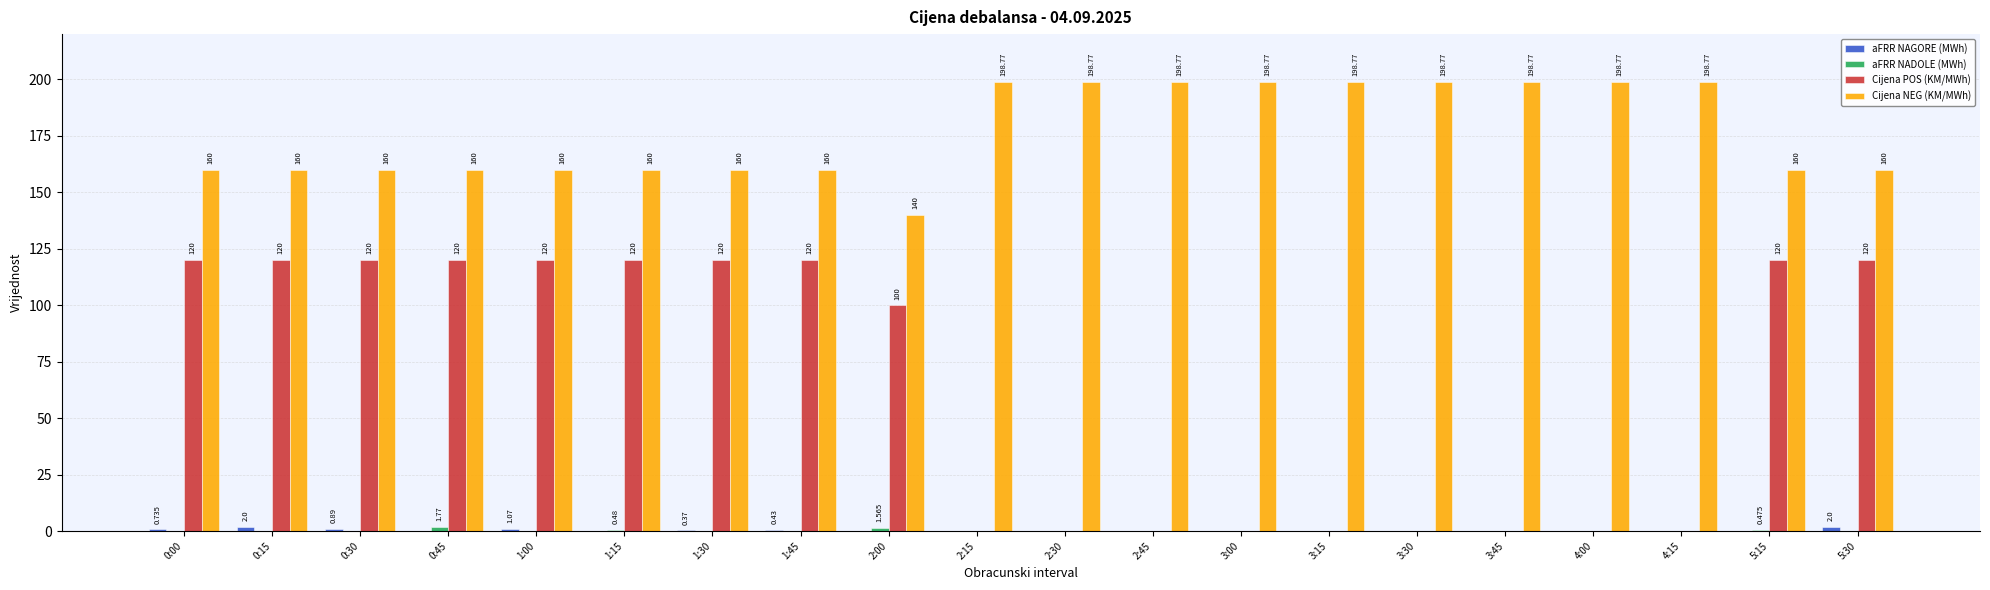

Which series changed the most between 1:45 and 3:00?

Cijena POS (KM/MWh)